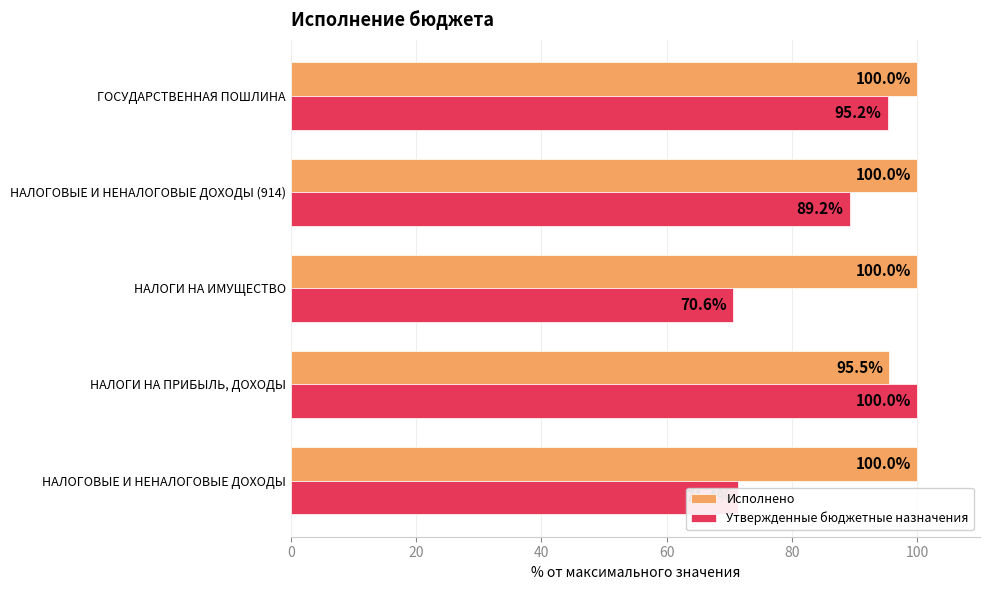

What is the sum of all Утвержденные бюджетные назначения values?

426.4